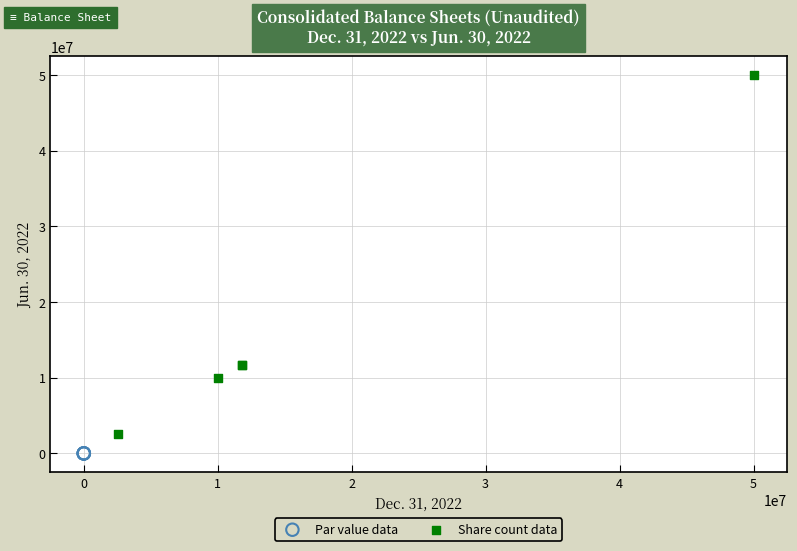

Which series contains the highest Y value?

Share count data